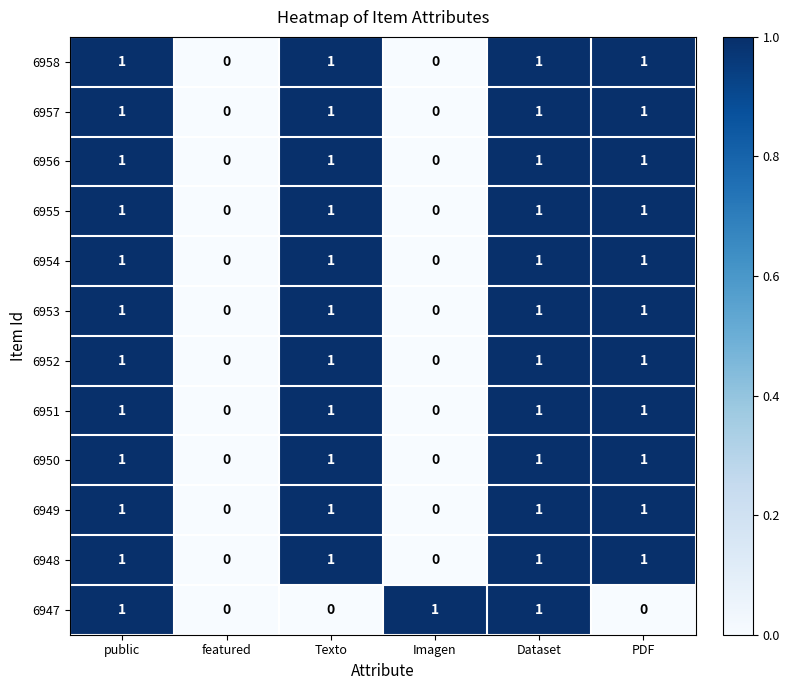

How many 6951 values are between 0 and 1?

6